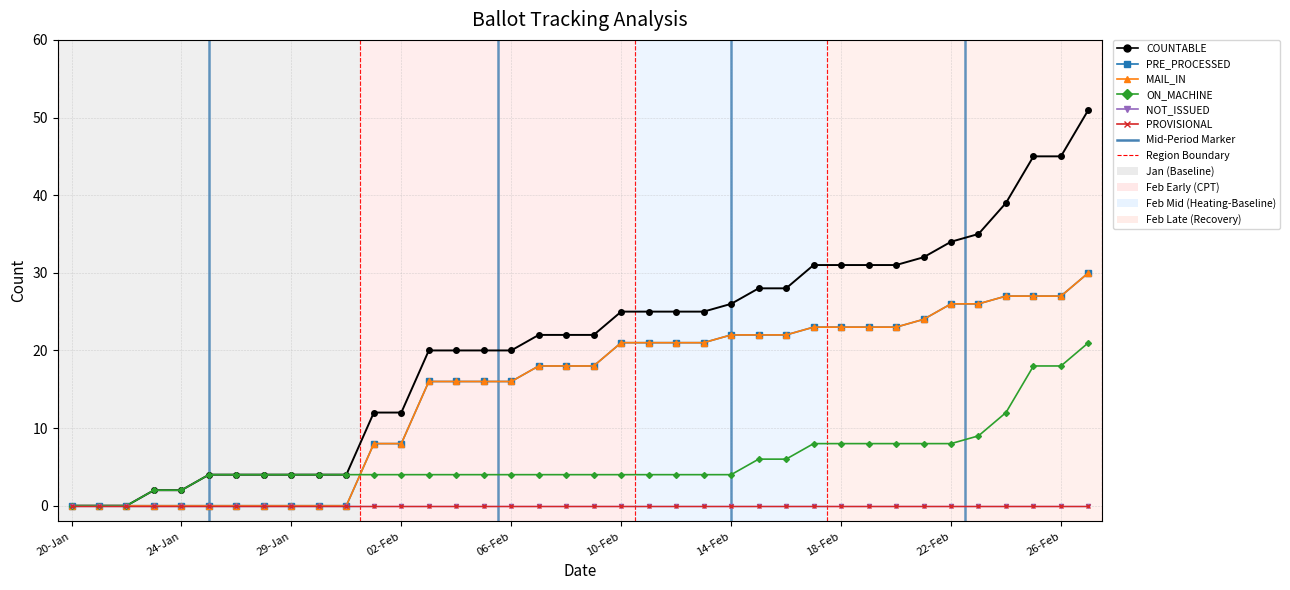

At which category does the chart reach its peak across all series?

37